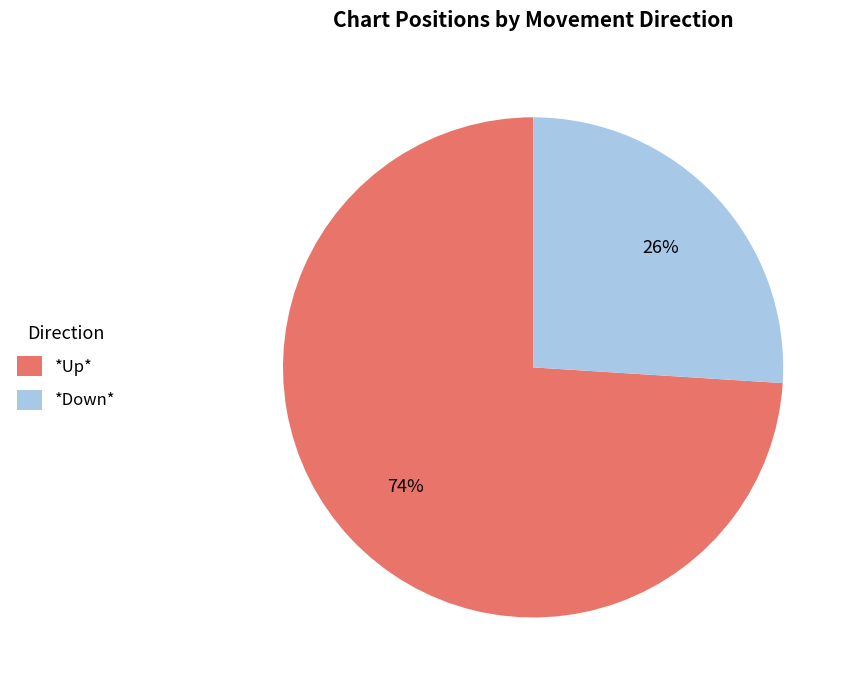

Is there a majority slice in this chart?

Yes